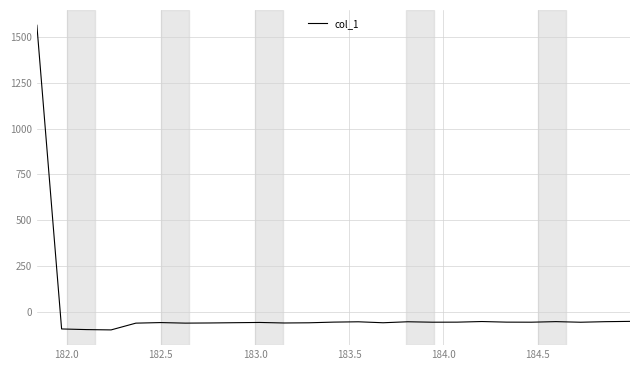

What is the maximum value shown in the chart?

1563.0